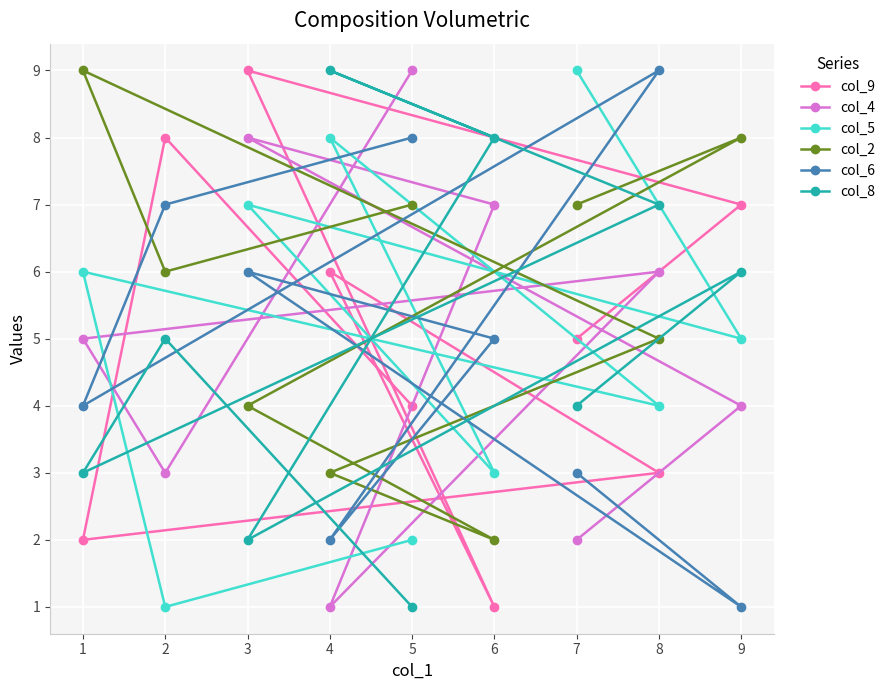

Which series has the widest spread of values?

col_9